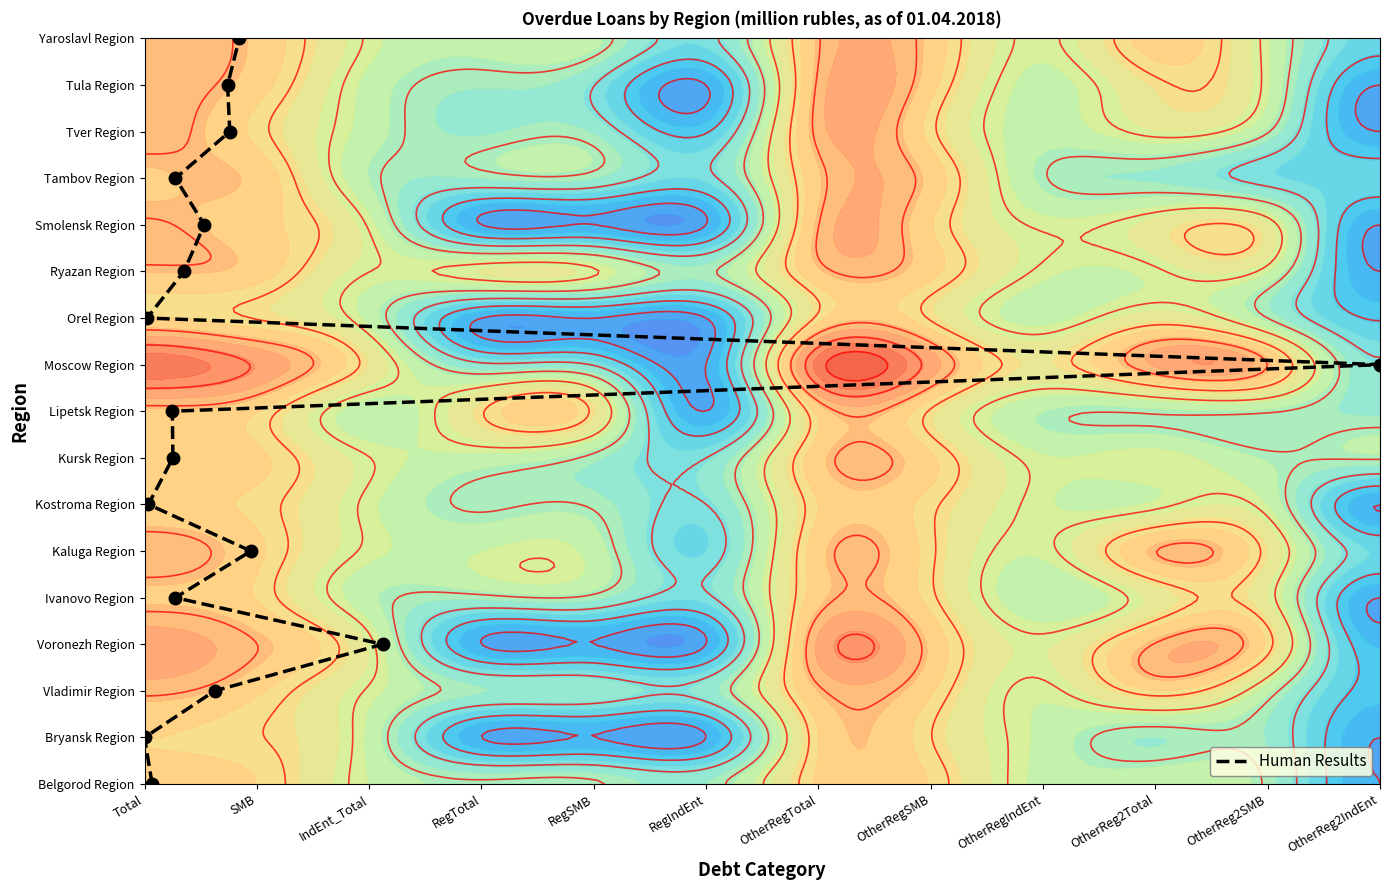

Where does the data first go above 8?

OtherReg2IndEnt